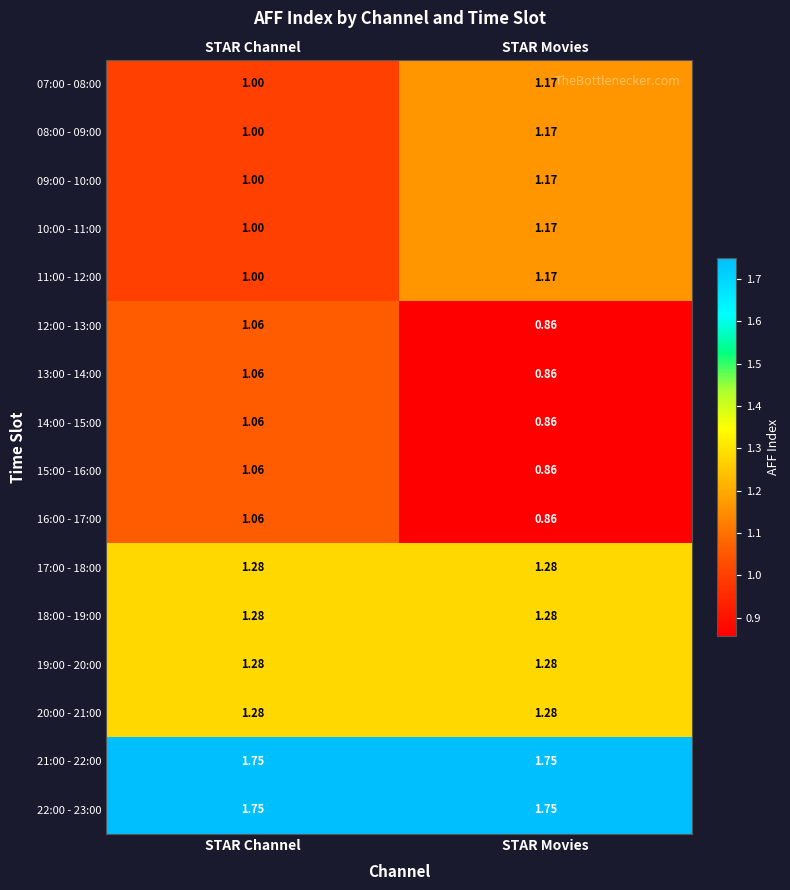

Rank the categories by 09:00 - 10:00 value from highest to lowest.

STAR Movies, STAR Channel